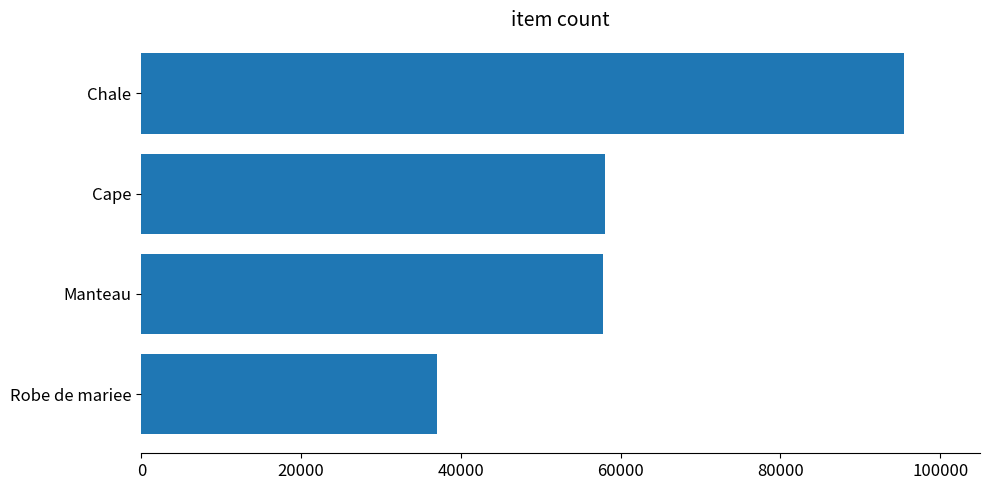

What is the change in value from Cape to Chale?

+37441